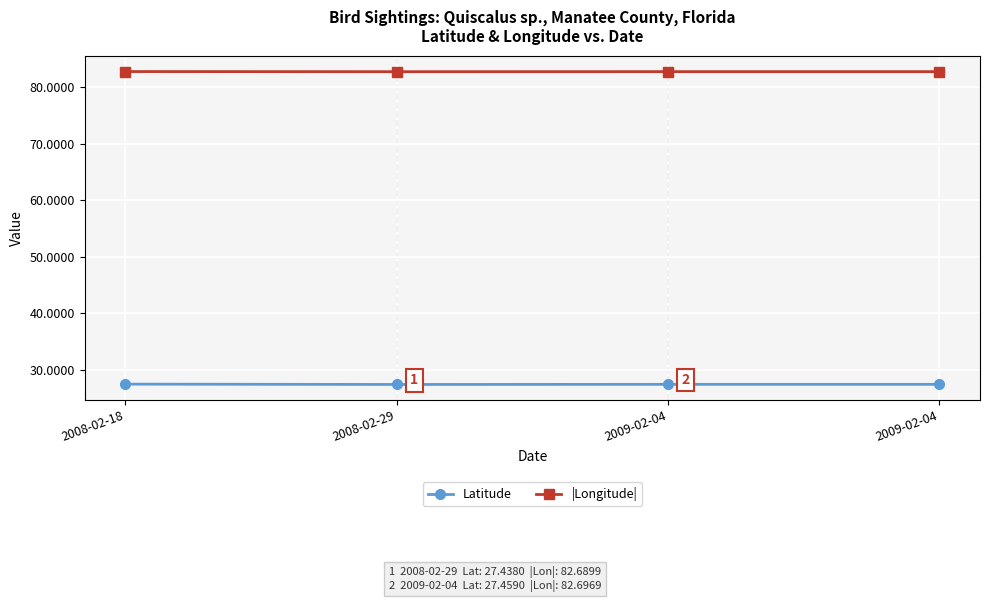

What is the value of the |Longitude| point at the 3rd from the left?

82.7